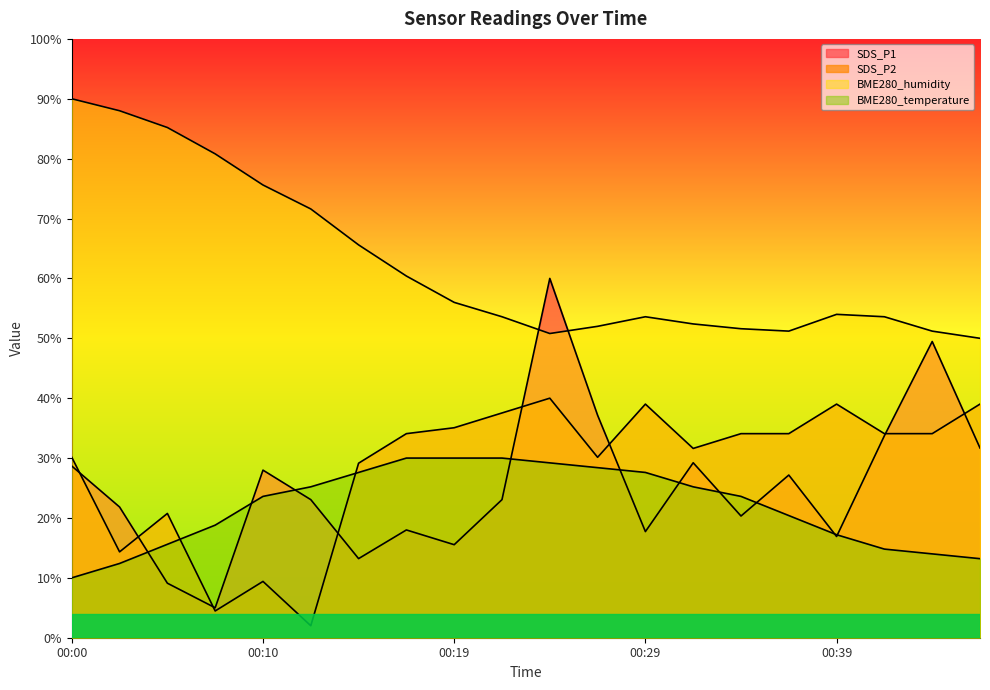

Reading right to left, list all the values displayed in this chart.

SDS_P1: 31.7	49.5	33.7	16.9	27.2	20.3	29.2	17.7	37.2	60.0	23.1	15.5	18.0	13.2	23.1	28.0	5.0	9.1	21.8	28.7
SDS_P2: 39.0	34.1	34.1	39.0	34.1	34.1	31.6	39.0	30.1	40.0	37.5	35.1	34.1	29.1	2.0	9.4	4.5	20.8	14.3	30.1
BME280_humidity: 50.0	51.2	53.6	54.0	51.2	51.6	52.4	53.6	52.0	50.8	53.6	56.0	60.4	65.6	71.6	75.6	80.8	85.2	88.0	90.0
BME280_temperature: 13.2	14.0	14.8	17.2	20.4	23.6	25.2	27.6	28.4	29.2	30.0	30.0	30.0	27.6	25.2	23.6	18.8	15.6	12.4	10.0